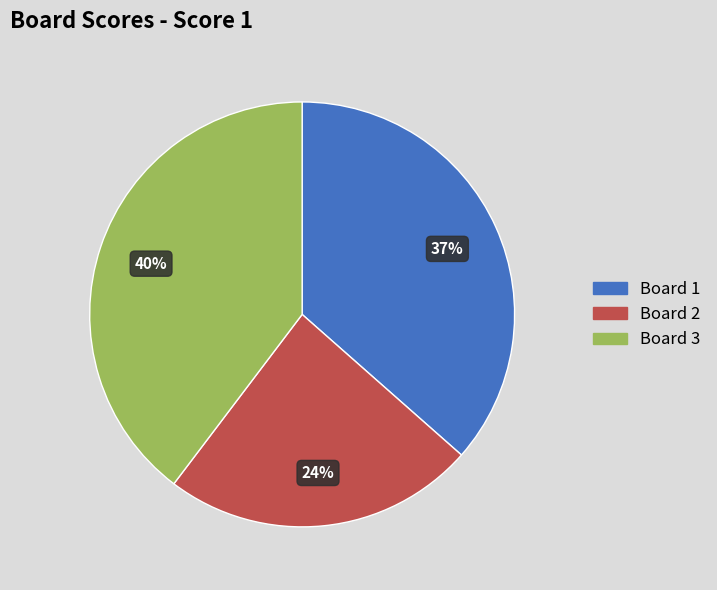

Which category has the biggest portion of the pie?

Board 3